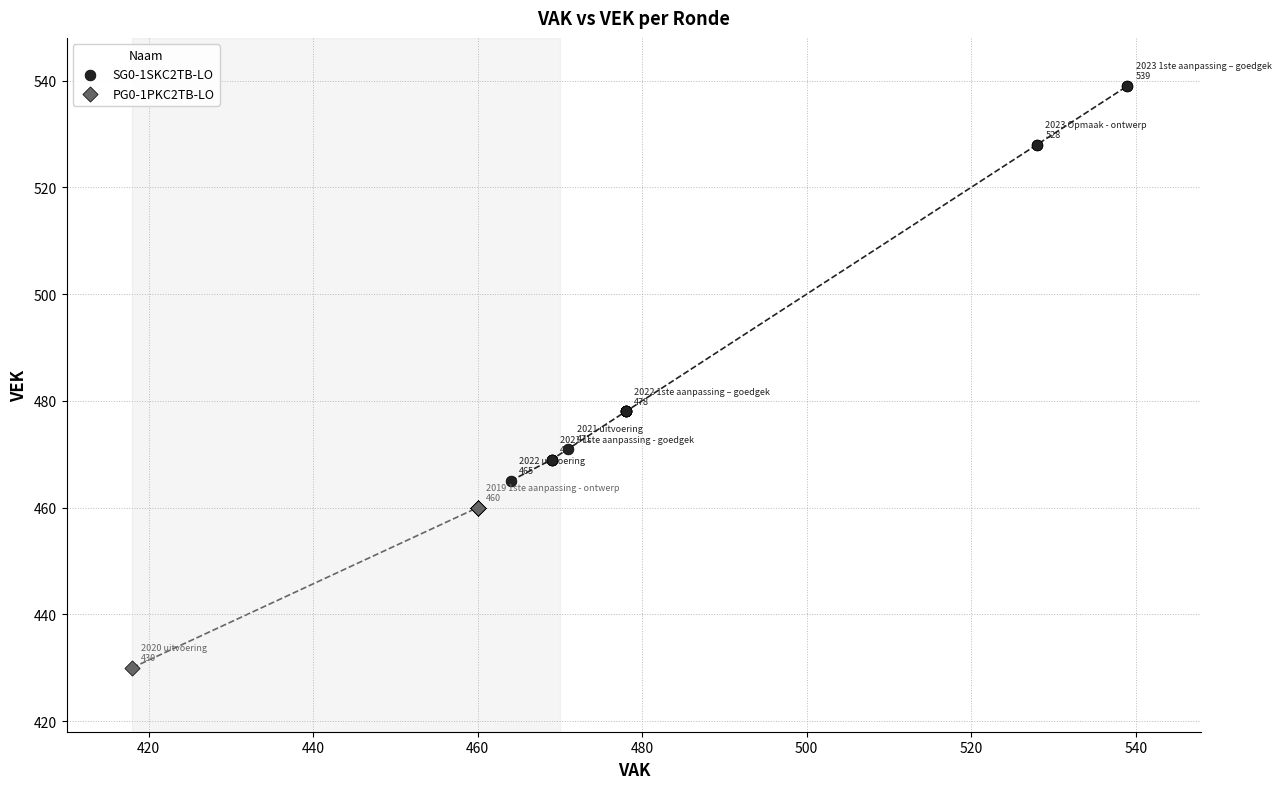

Which series contains the highest Y value?

SG0-1SKC2TB-LO